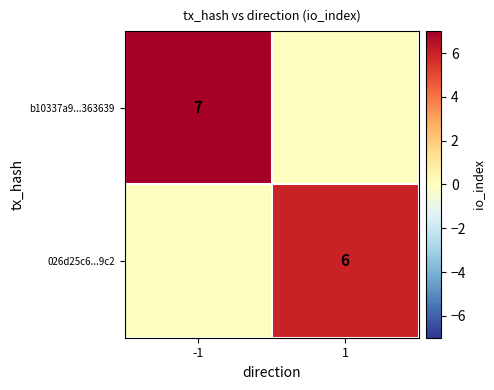

True or false: b10337a9...363639 has a value of 7 at -1.

True